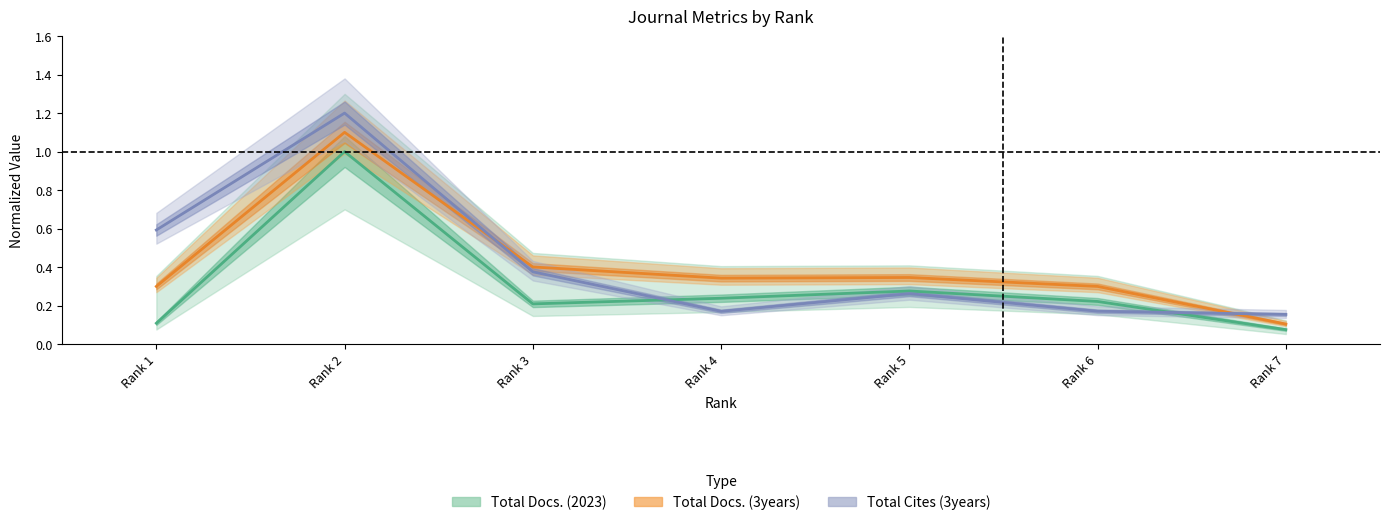

What is the minimum value shown in the chart?

0.1